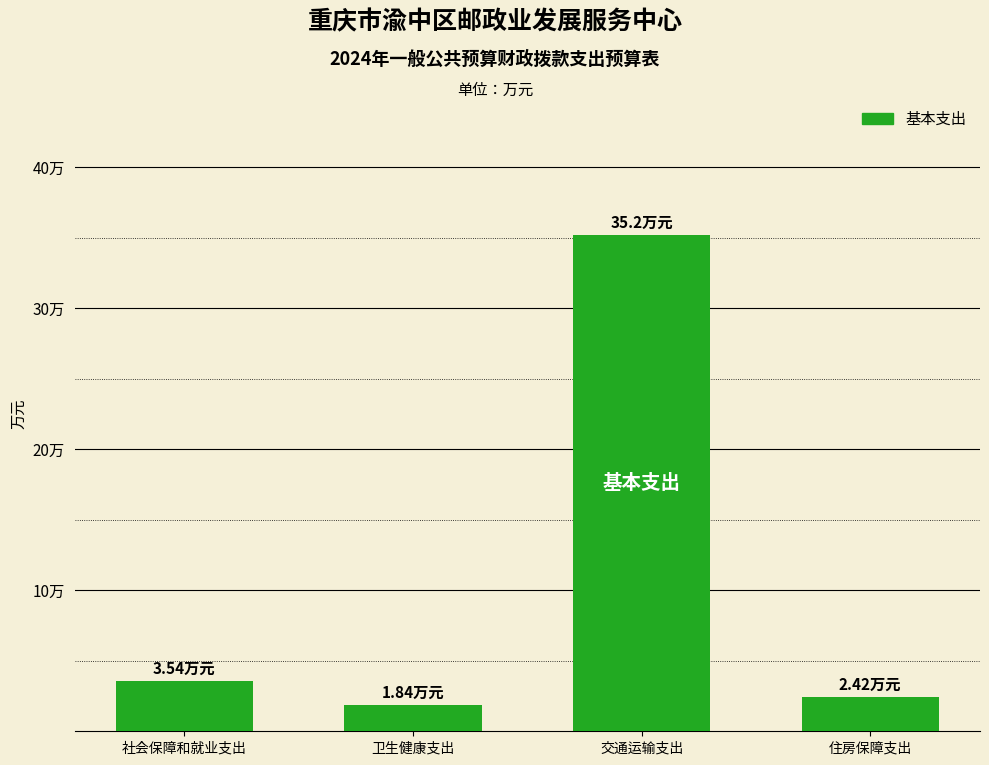

Which category has the highest value across all series?

交通运输支出